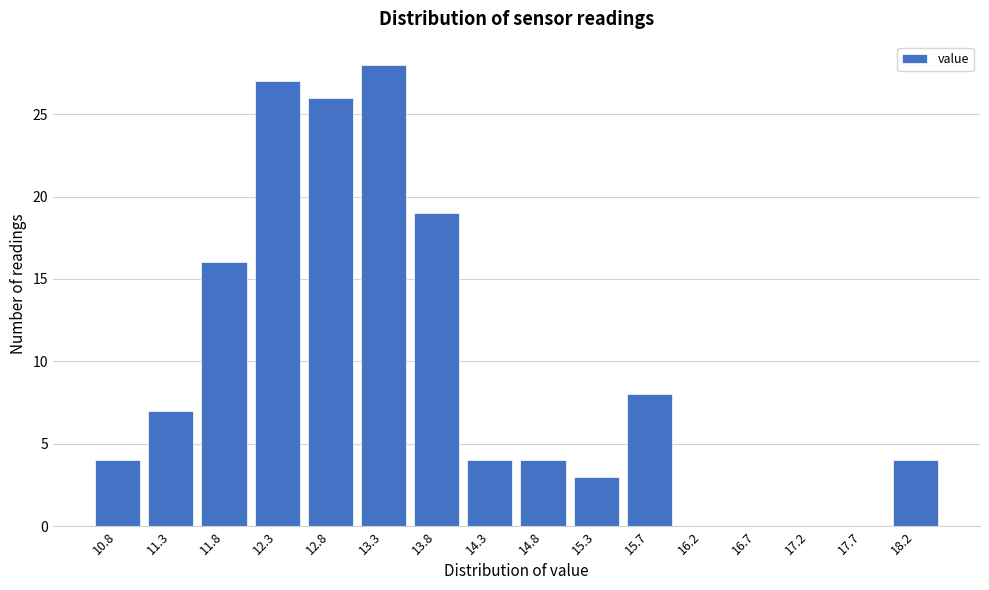

Reading left to right, list all the values displayed in this chart.

10.8=4	11.3=7	11.8=16	12.3=27	12.8=26	13.3=28	13.8=19	14.3=4	14.8=4	15.3=3	15.7=8	16.2=0	16.7=0	17.2=0	17.7=0	18.2=4